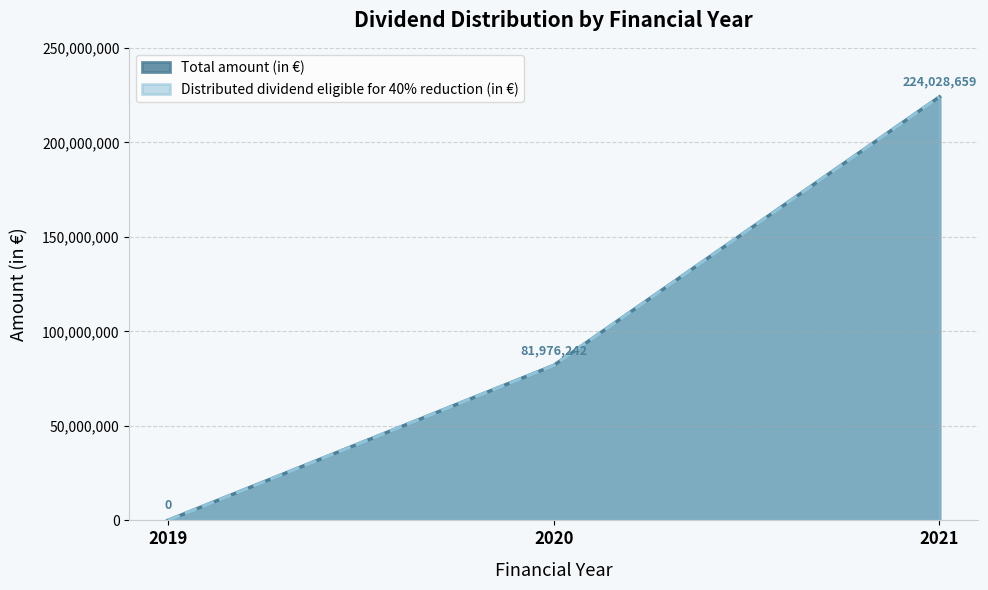

At how many categories does at least one series exceed 140919562?

1